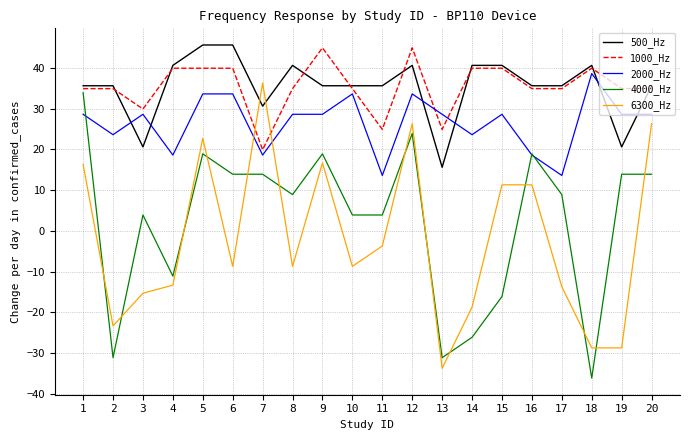

Between 2 and 13, which series saw the biggest shift?

500_Hz